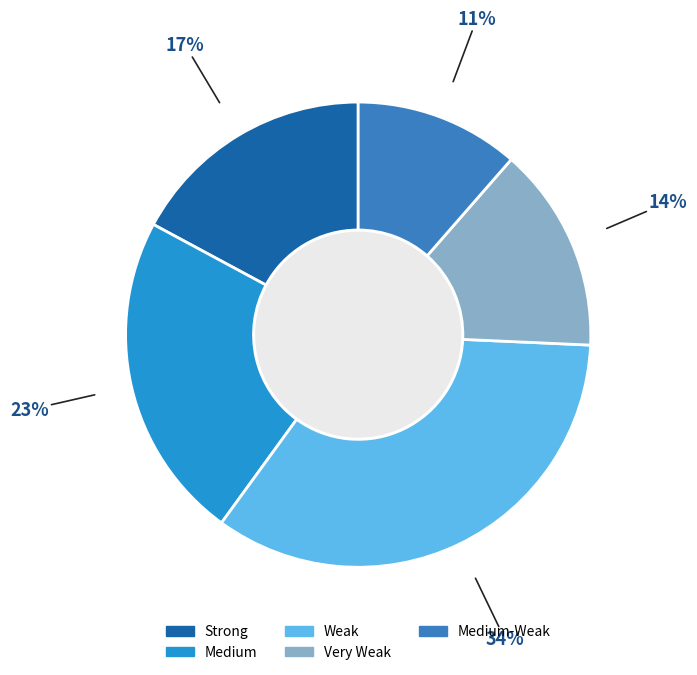

Is there a majority slice in this chart?

No